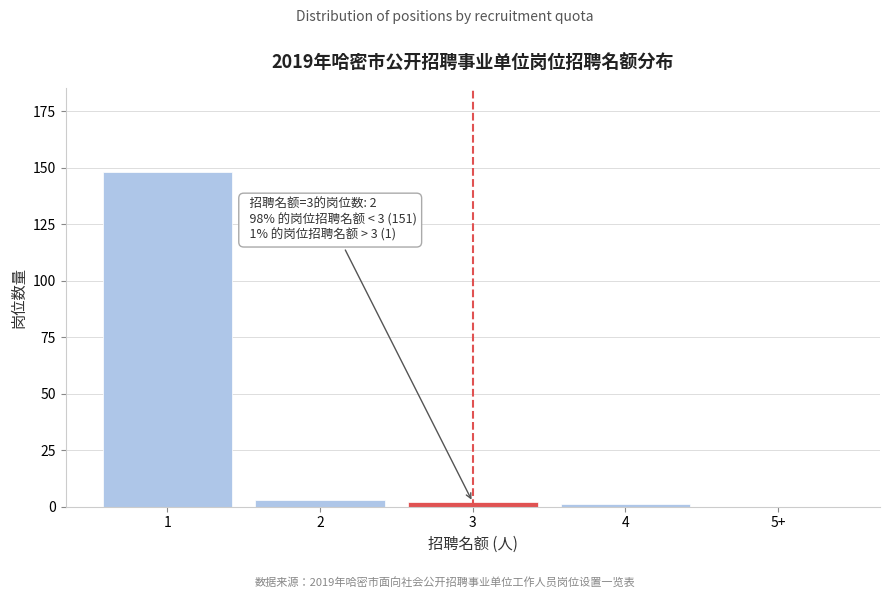

Reading left to right, list all the values displayed in this chart.

1=148	2=3	3=2	4=1	5+=0